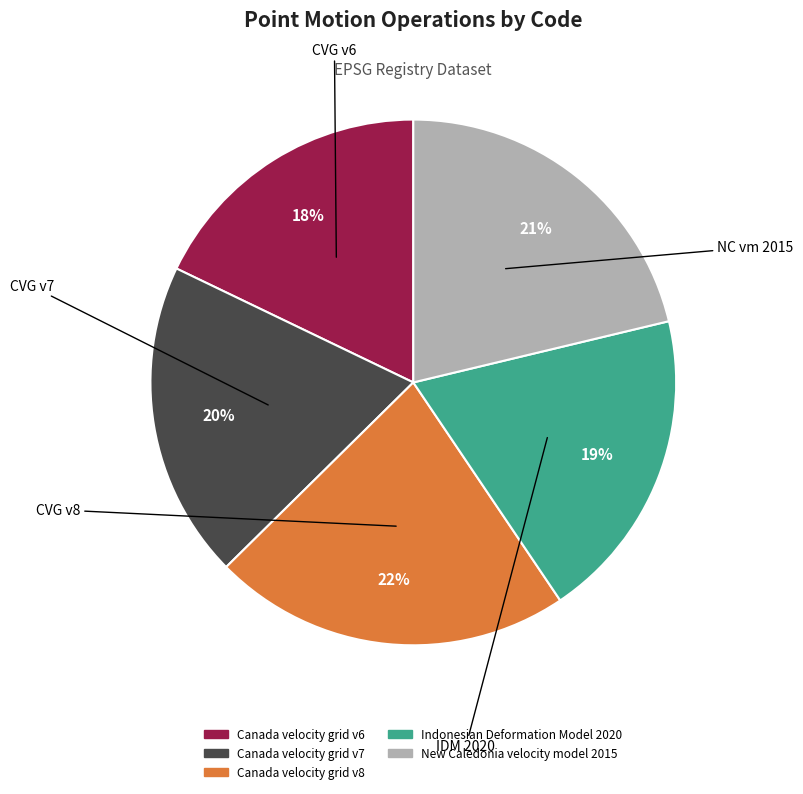

Do Canada velocity grid v8 and Canada velocity grid v7 together represent more than half of the pie?

No